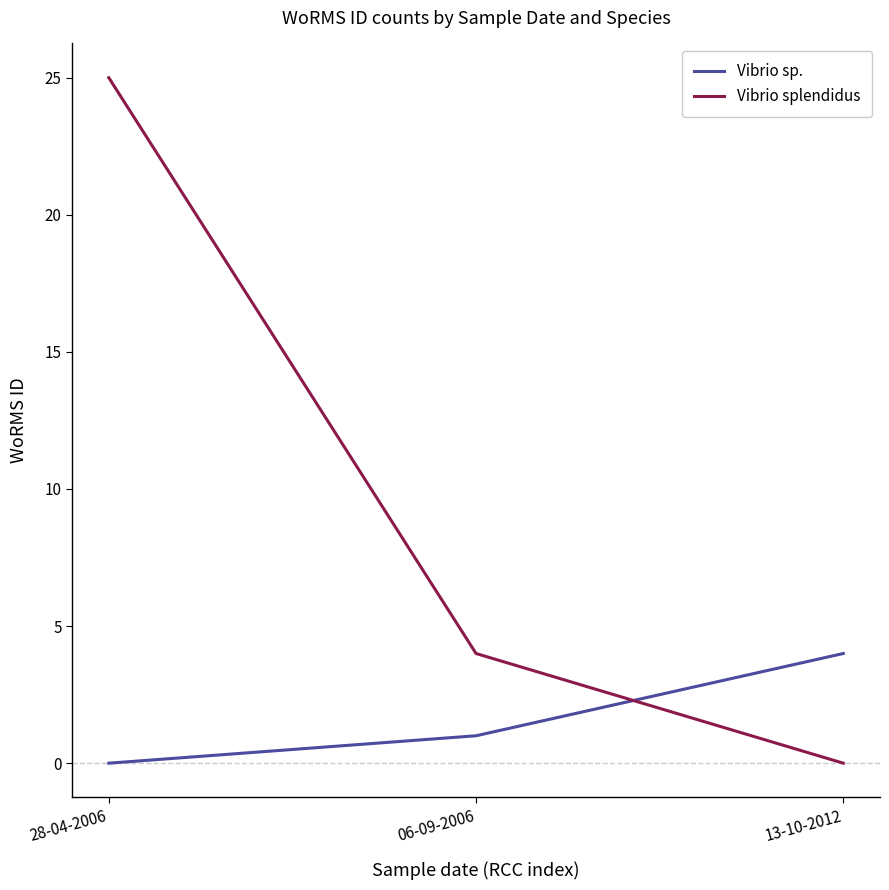

Is it true that Vibrio sp. equals 4 at 13-10-2012?

True